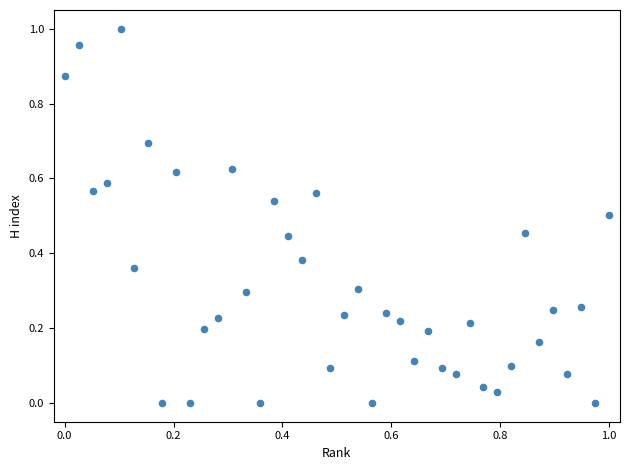

How many data points are displayed?

40